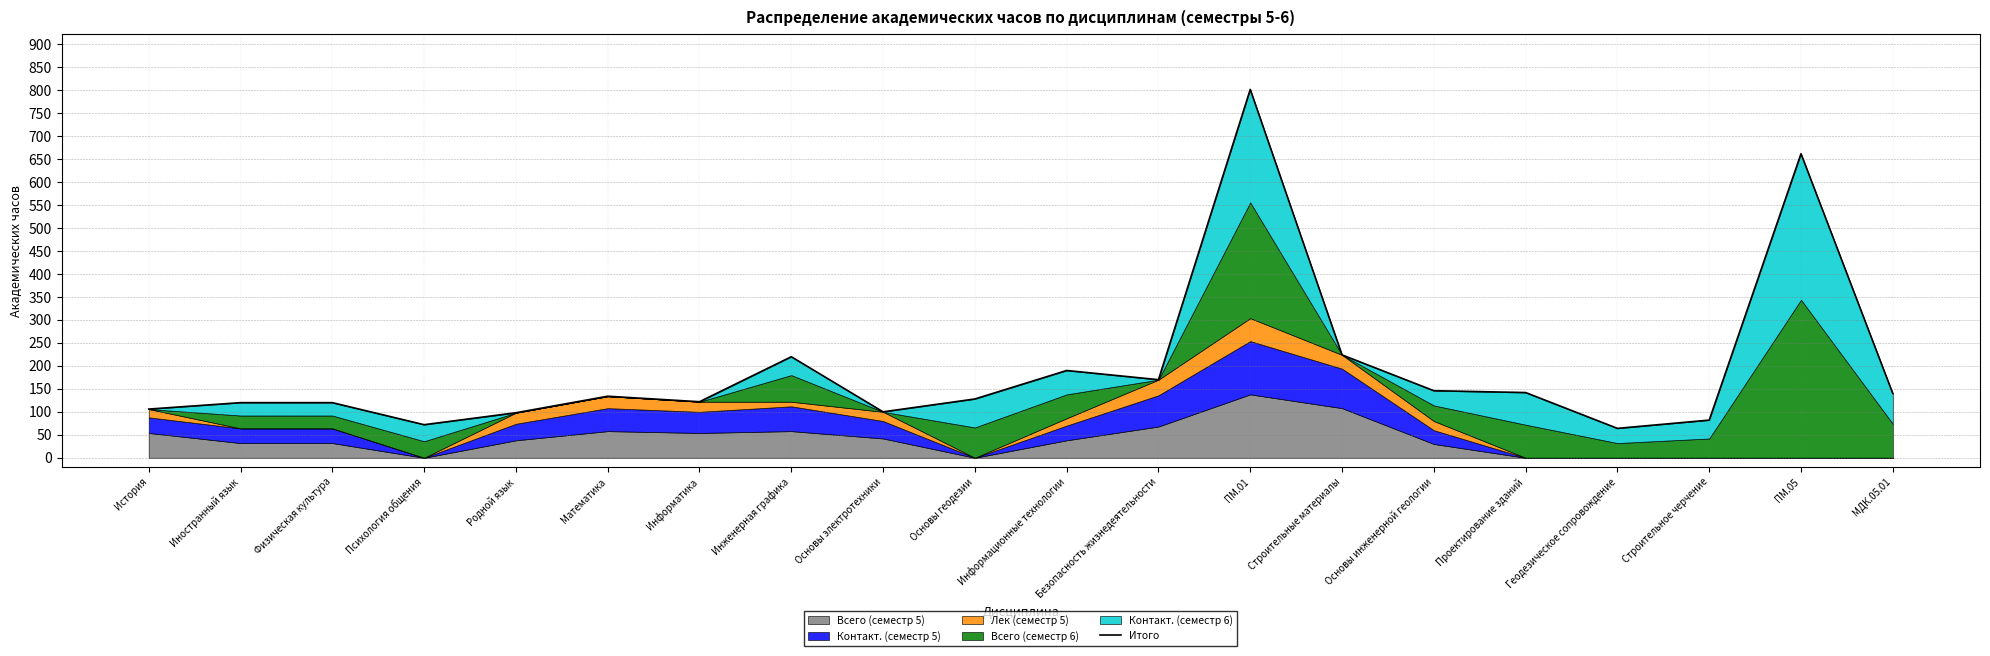

Where does the data first go above 134?

Инженерная графика